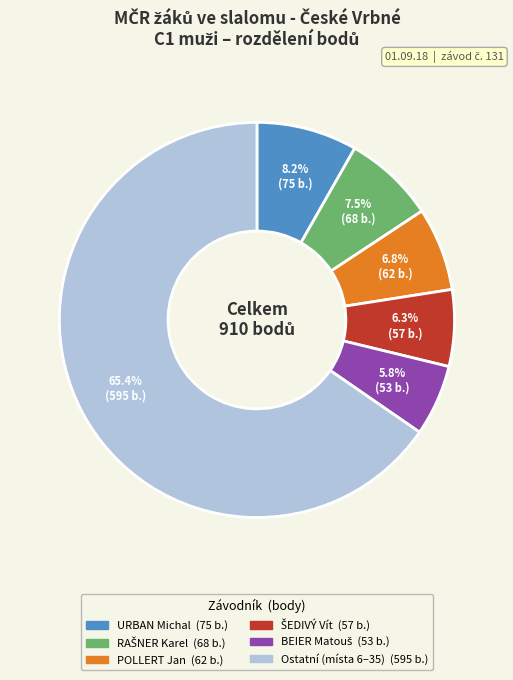

Is there a majority slice in this chart?

Yes